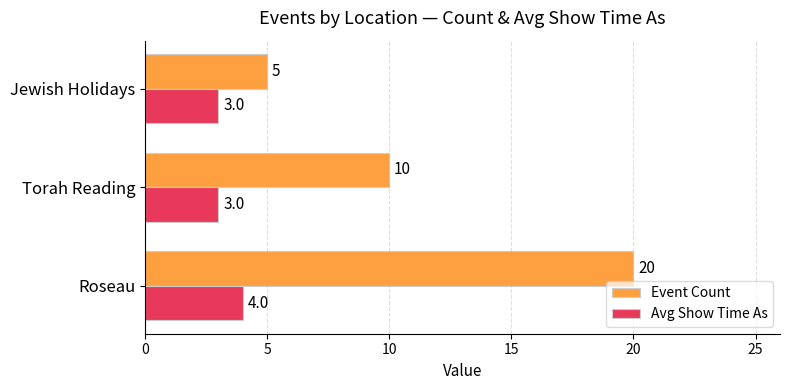

Which series changed the most between Torah Reading and Jewish Holidays?

Event Count